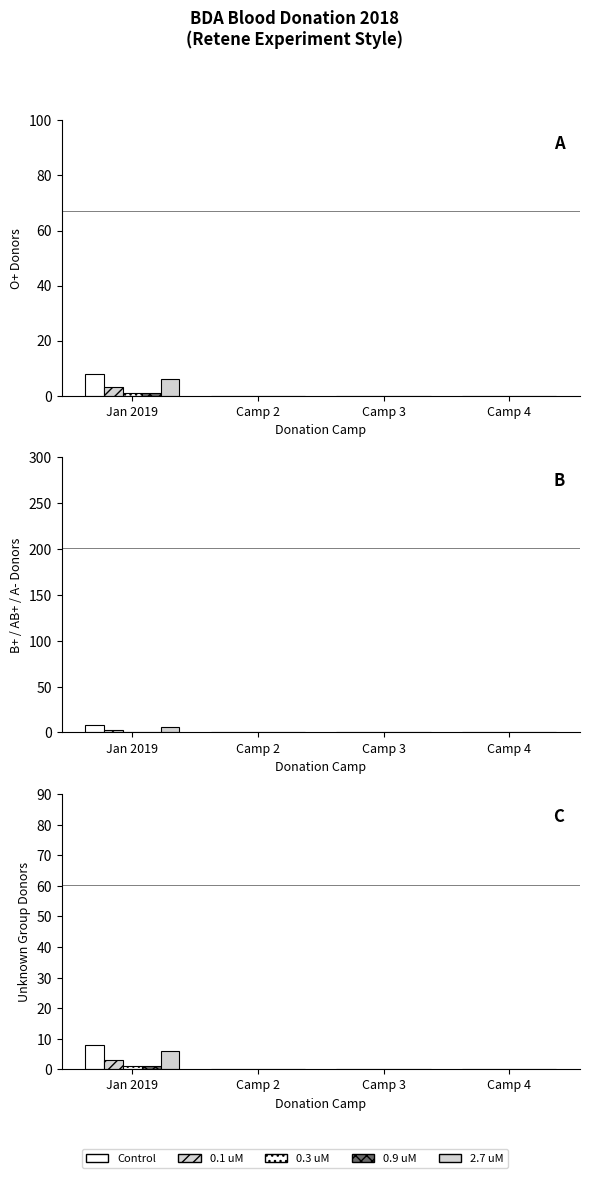

The value of 0.1 uM at Camp 2 is 1. True or false?

False